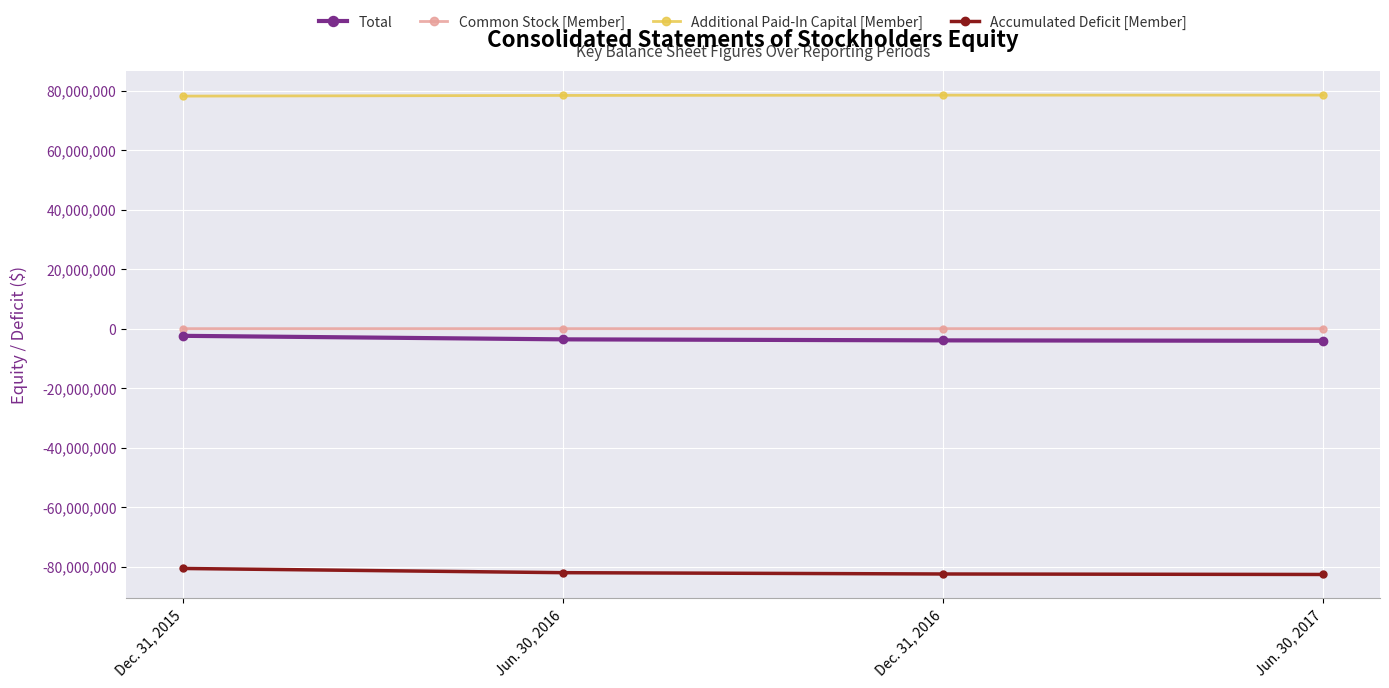

What is the difference between the maximum and minimum values in the Accumulated Deficit [Member] series?

2019100